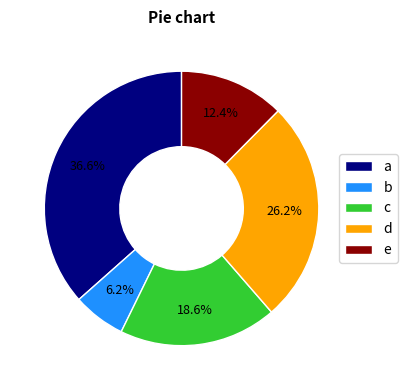

Does any single category account for the majority?

No